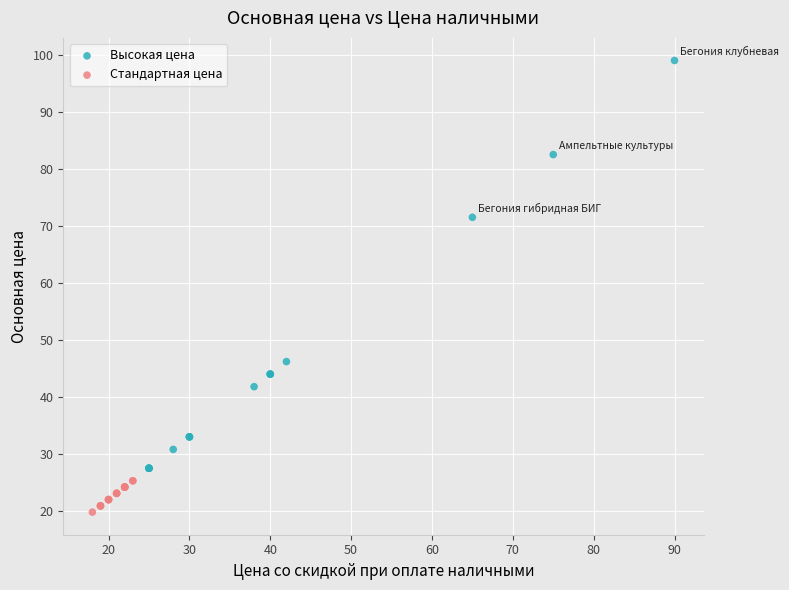

Which series reaches the minimum Y coordinate?

Стандартная цена